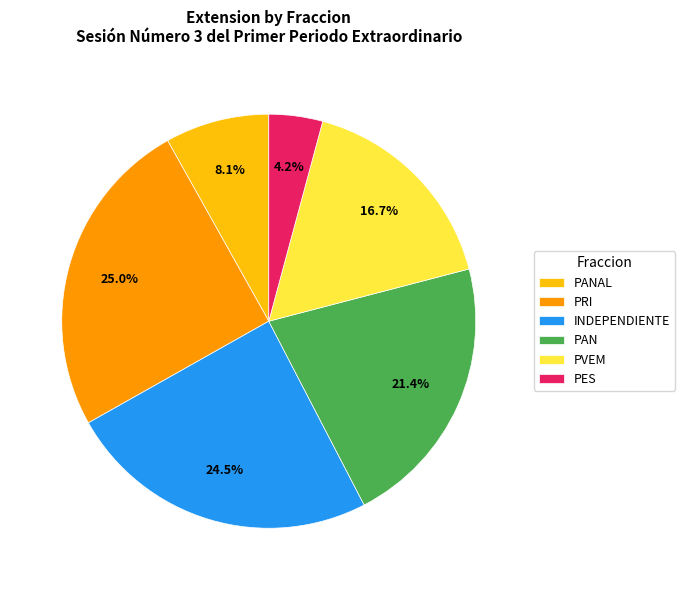

Which category has the smallest portion of the pie?

PES